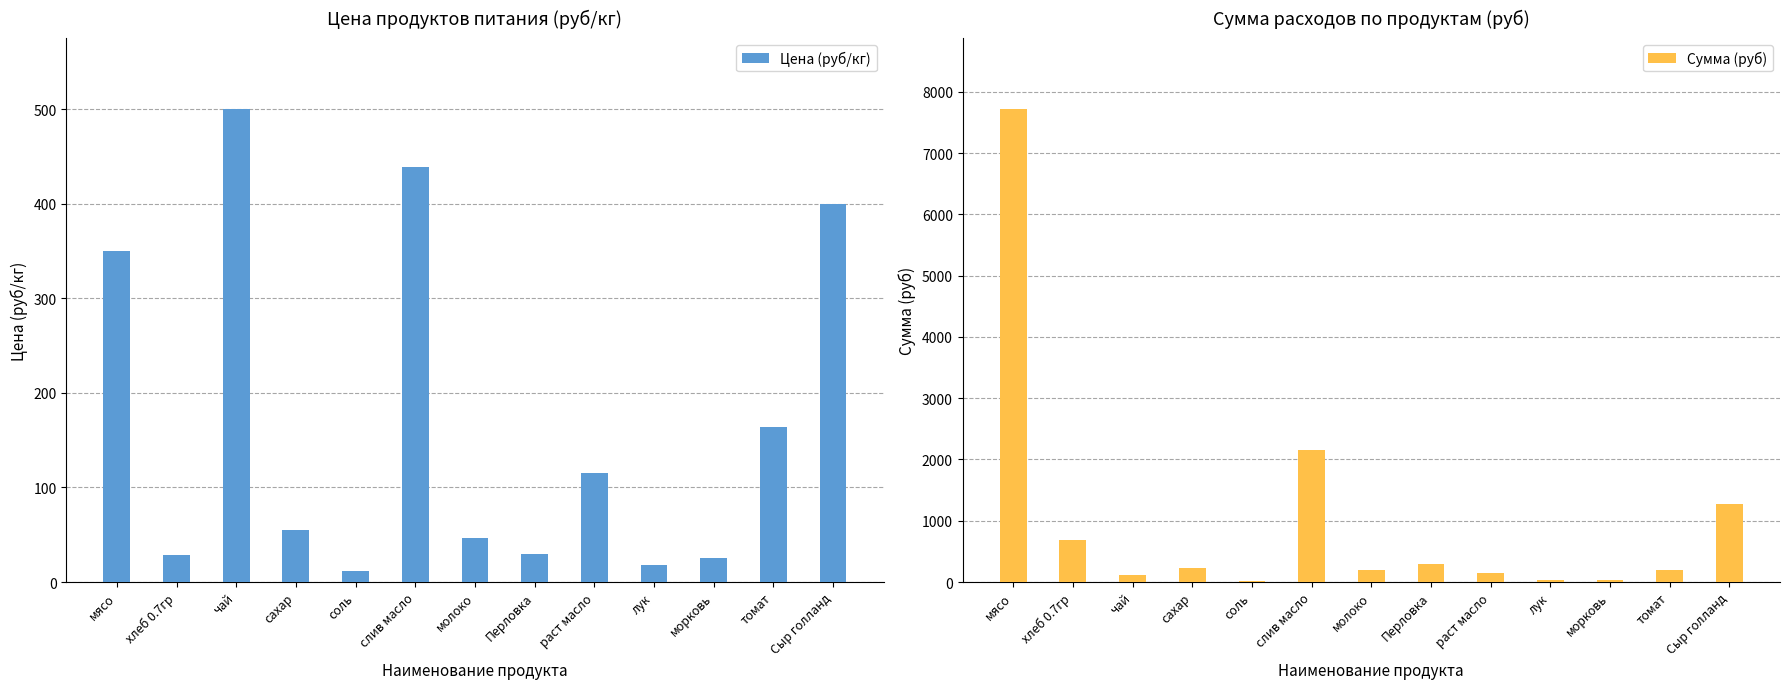

Which series changed the most between лук and томат?

Сумма (руб)